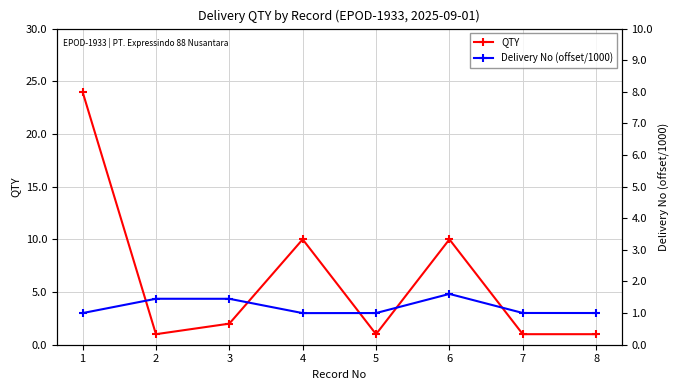

Is the value of Delivery No (offset/1000) at 3 greater than the value of QTY at 8?

Yes